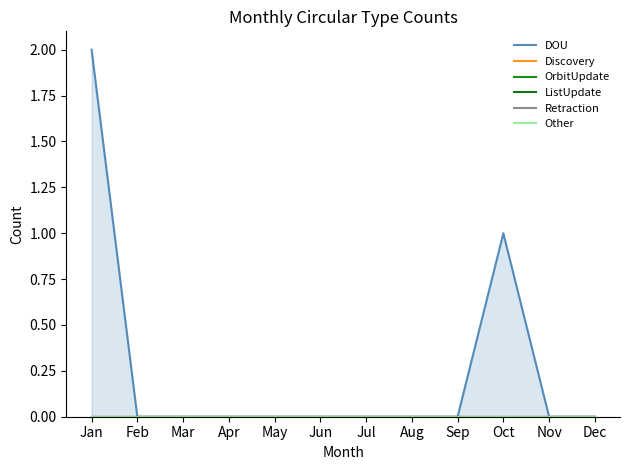

How many series are shown in this chart?

6